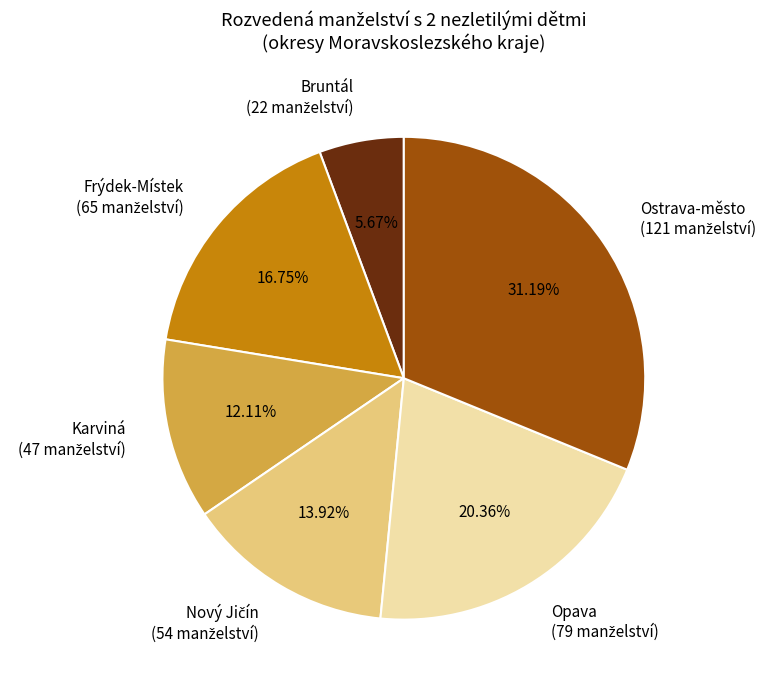

How many segments does this pie chart have?

6